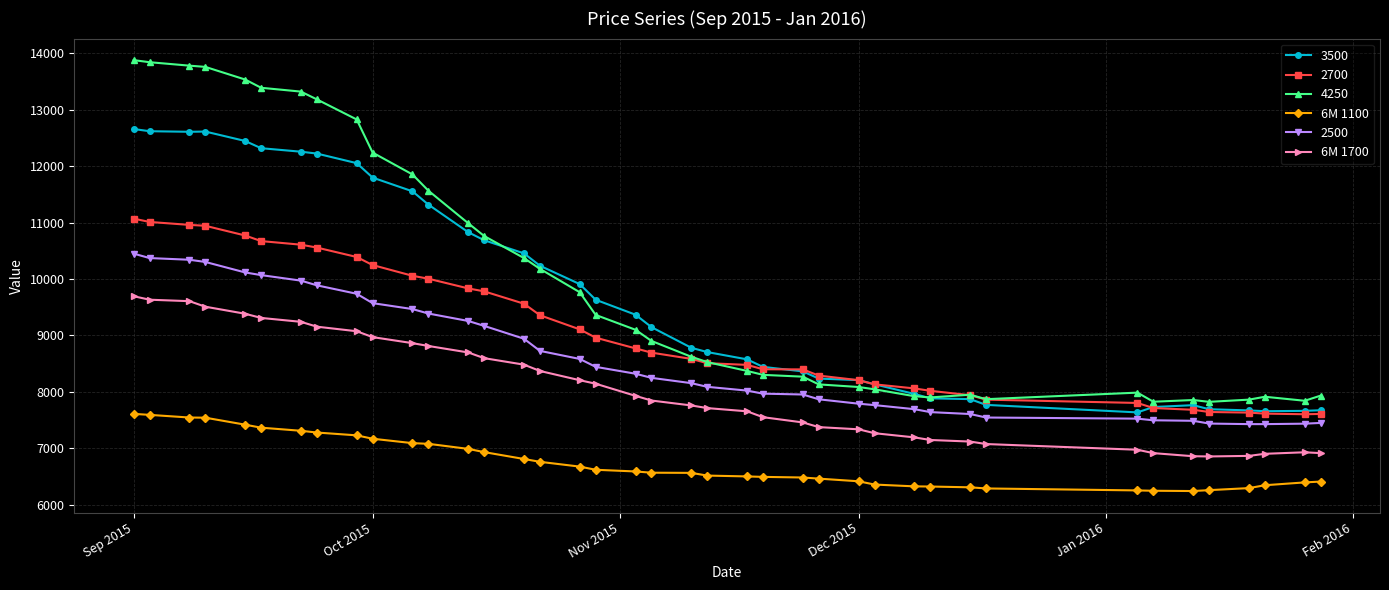

What is the maximum value shown in the chart?

13879